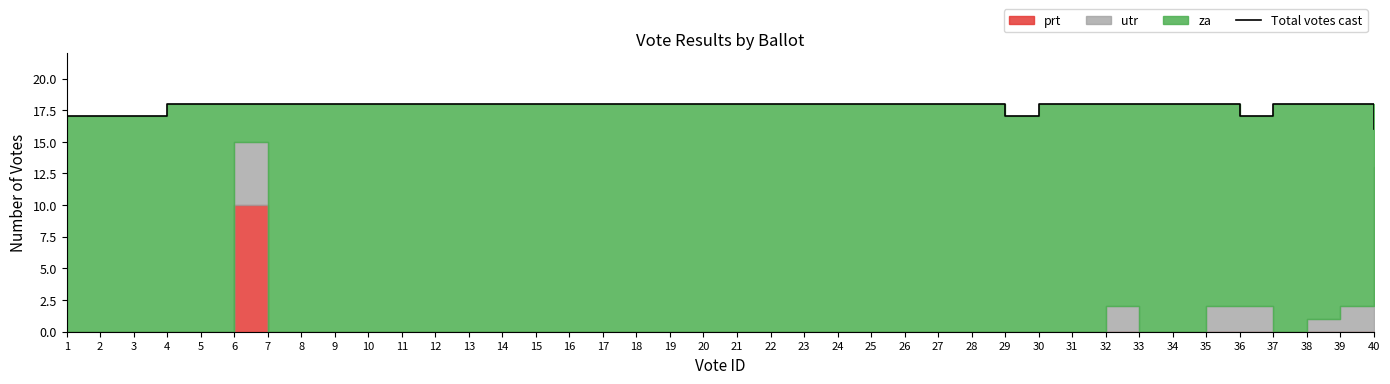

At which label is the value closest to 17?

1